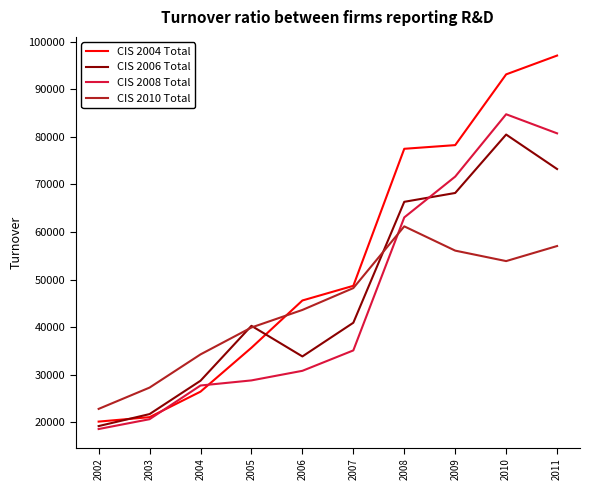

At which label is CIS 2006 Total closest to 49847?

2007